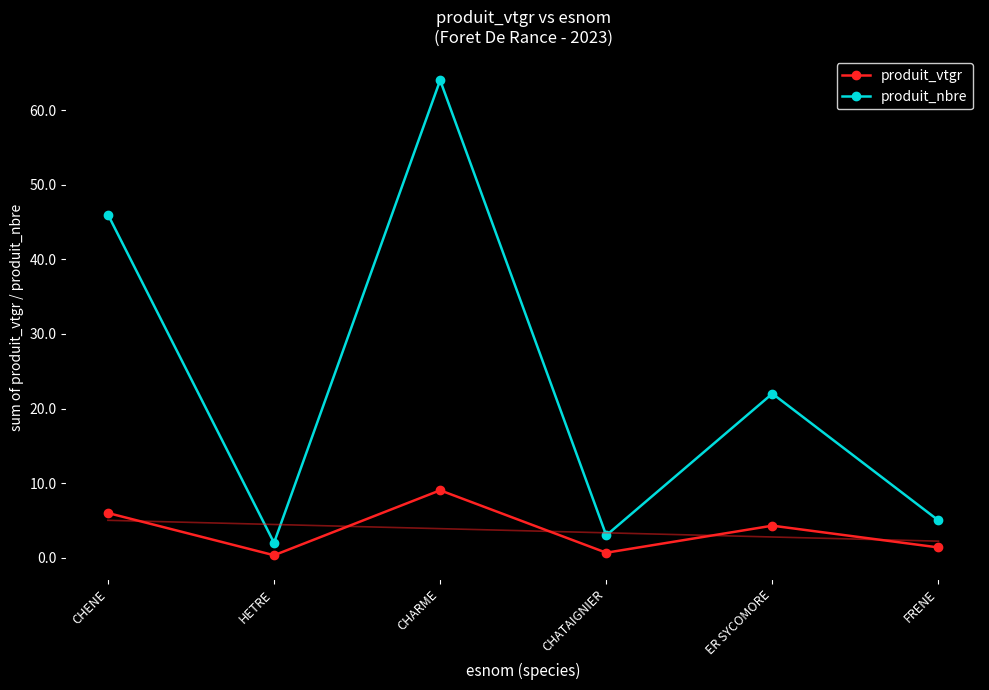

How many values in the produit_vtgr series exceed 4?

3